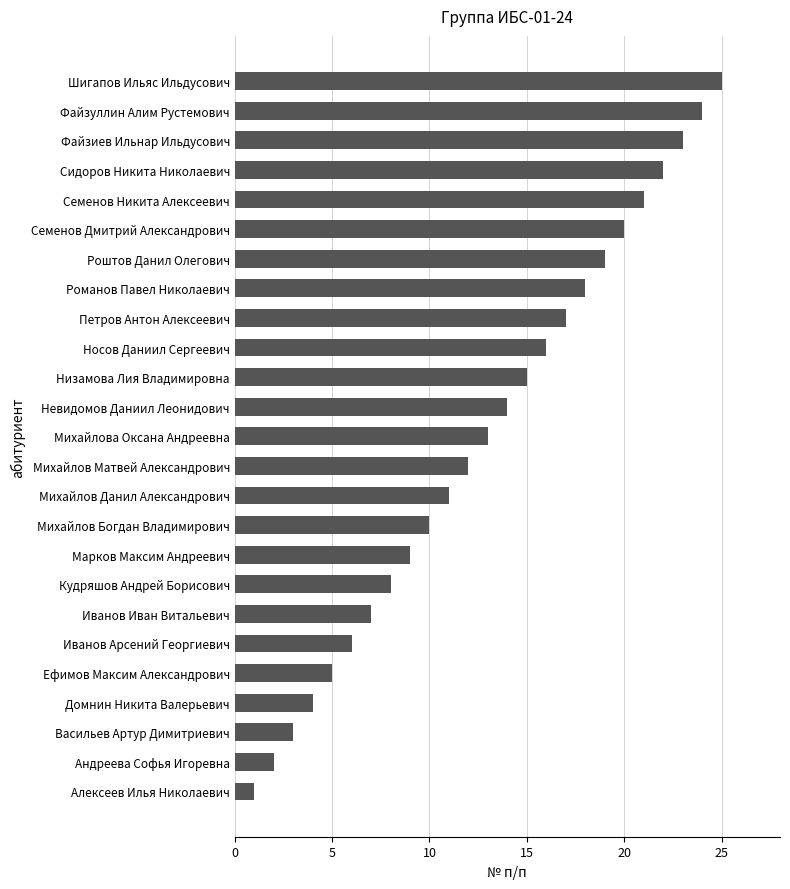

What is the greatest value displayed?

25